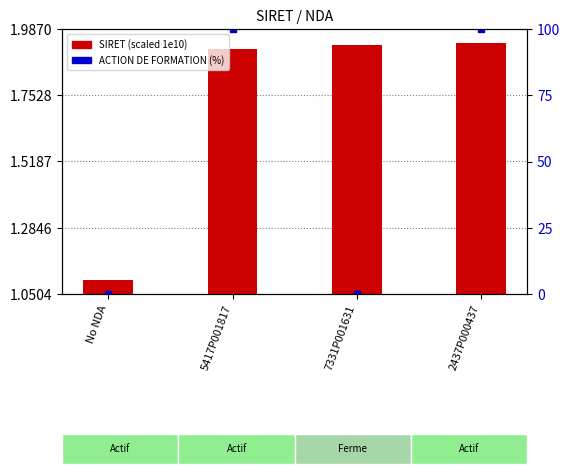

How many data points does each series have?

4